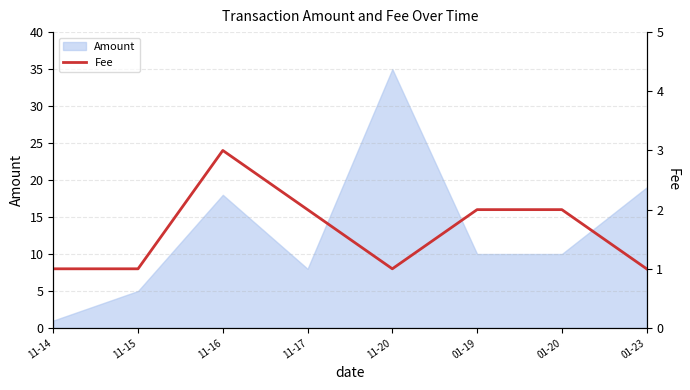

Count the values in the range 1 to 2.

7